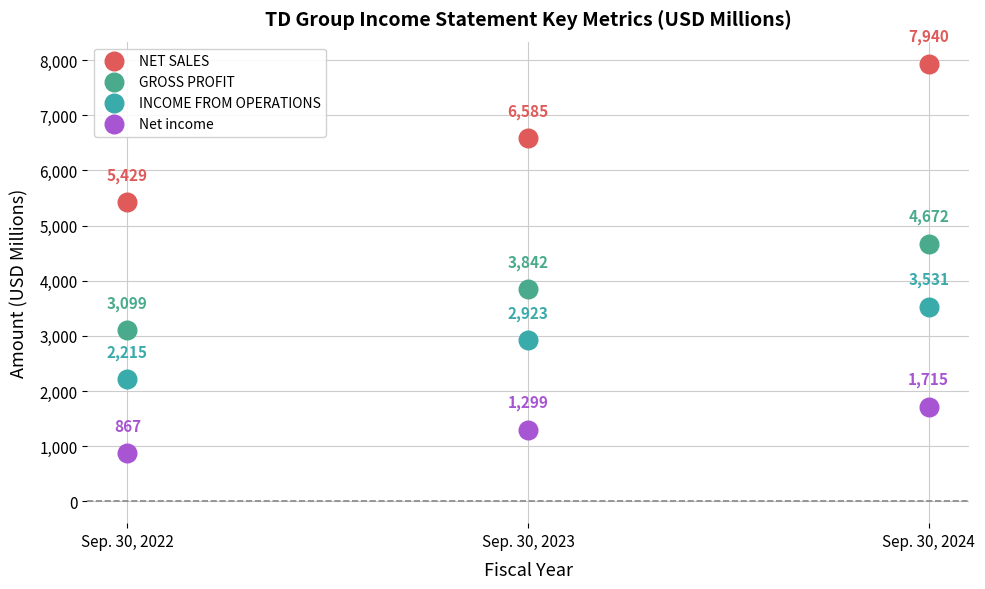

Which series has the largest Y range (max minus min)?

NET SALES